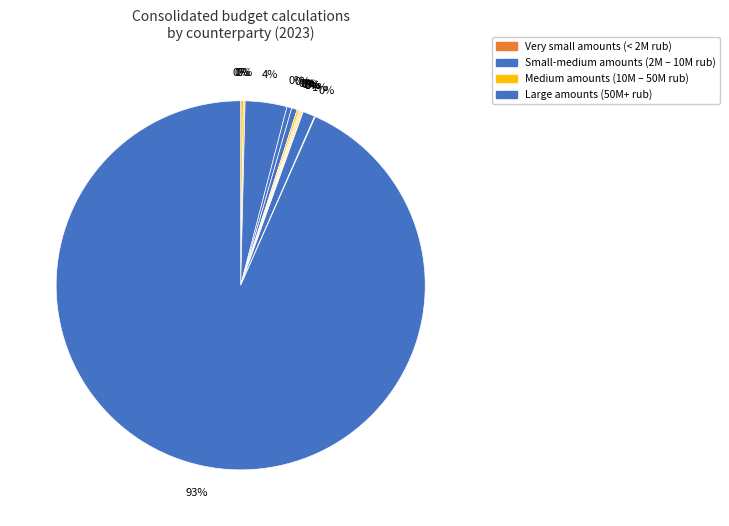

To the nearest percent, what is the difference between the largest and smallest slice percentages?

93%